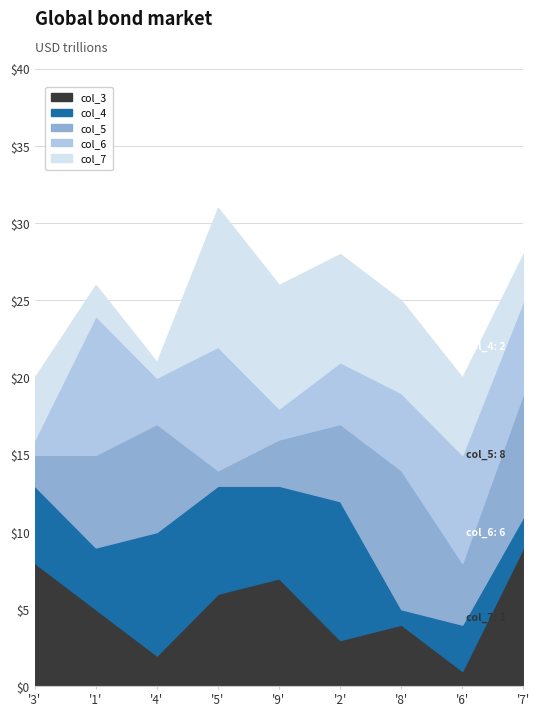

Which label corresponds to the smallest value in the chart?

6